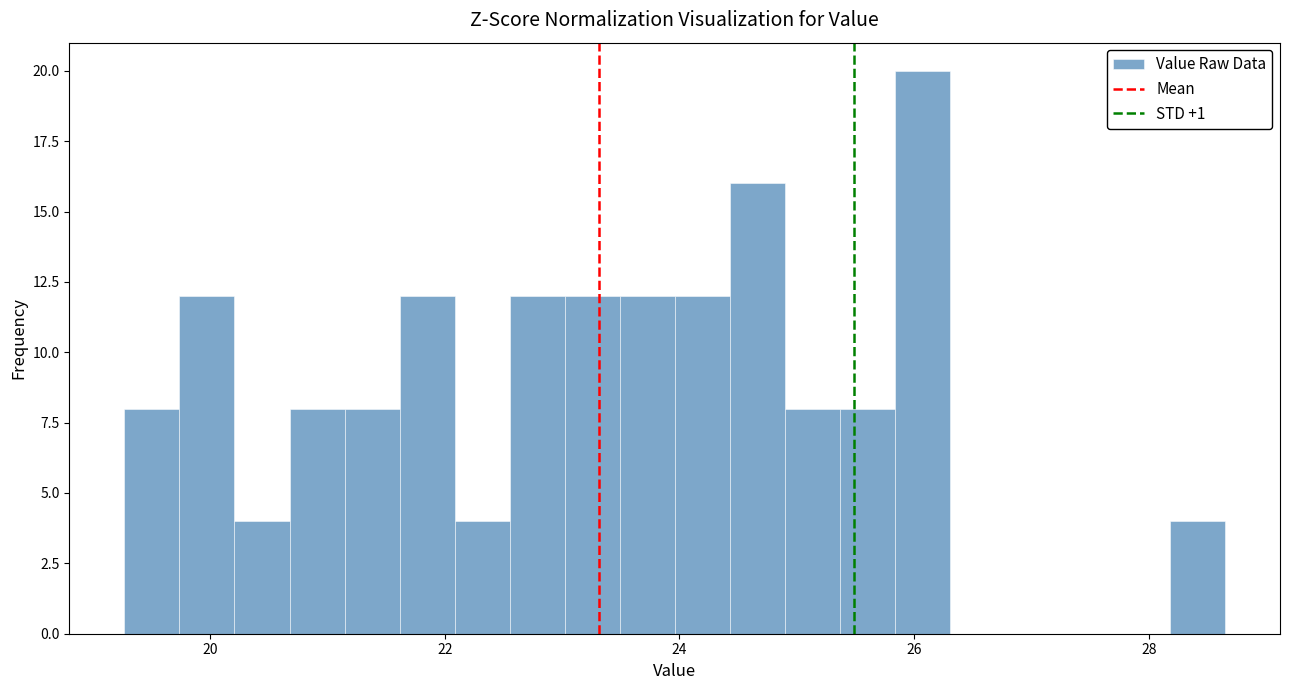

Read against the x-axis, roughly where is the centre of the tallest bar?

26.0